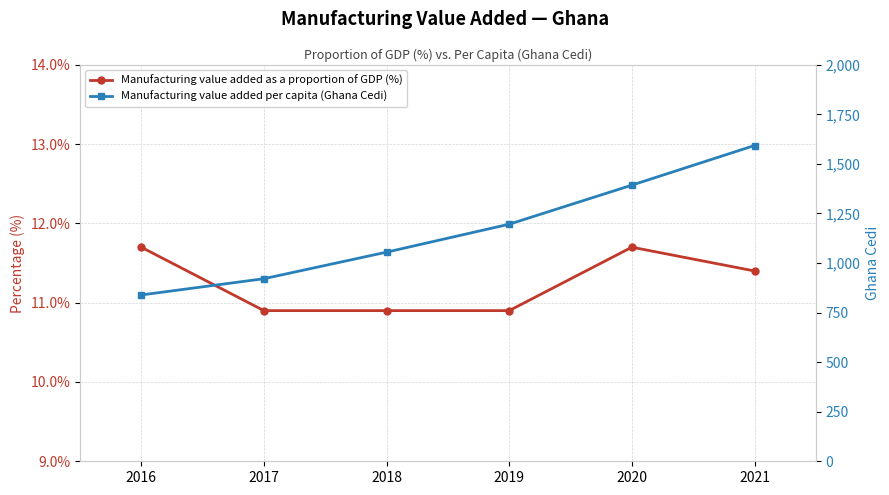

What is the value of the Manufacturing value added as a proportion of GDP (%) point at the 3rd from the left?

10.9